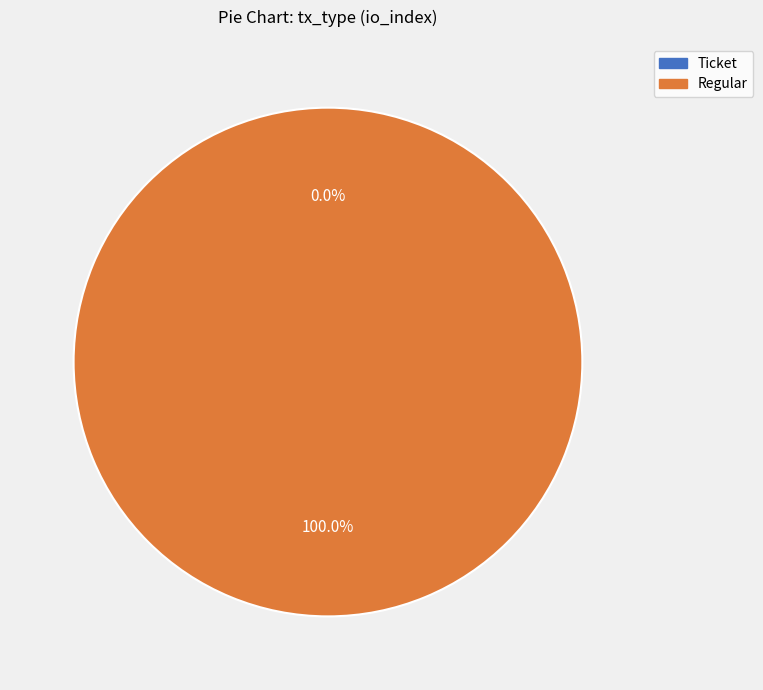

The Ticket slice represents 0% of the pie. True or false?

True